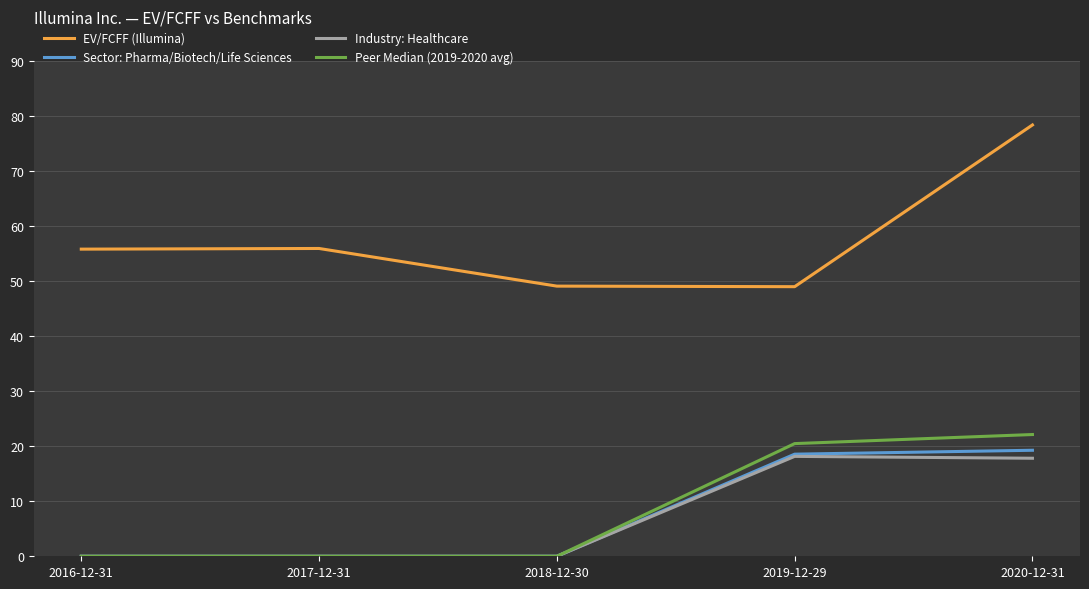

What position from the left is 2020-12-31?

5